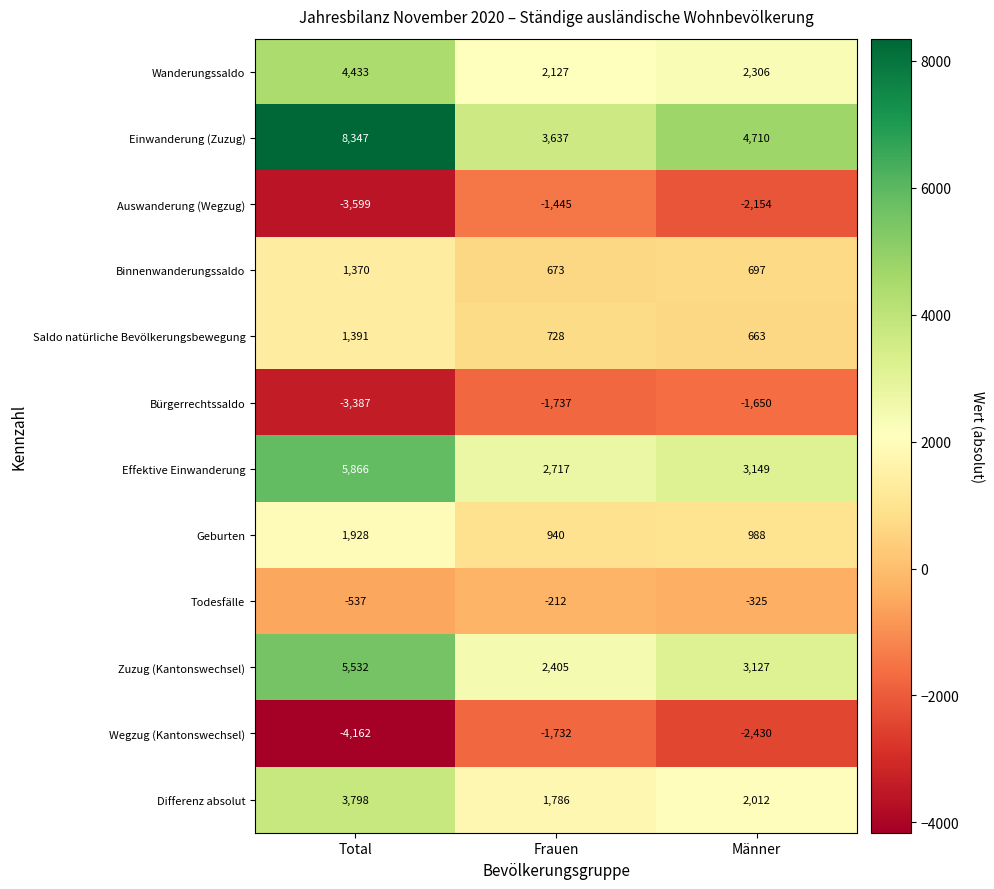

What is the difference between the highest and lowest values at Total?

12509